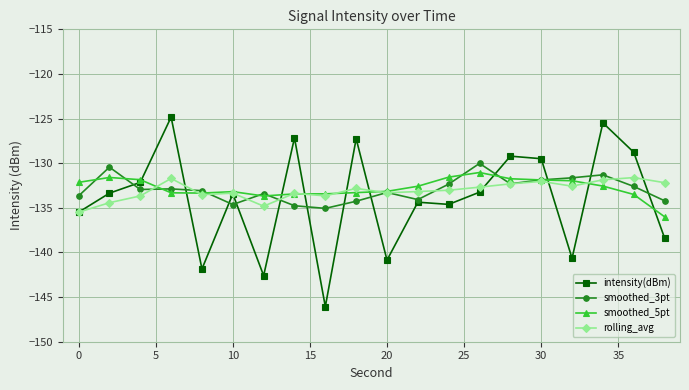

What is the value of the smoothed_5pt point at the 15th from the left?

-131.7